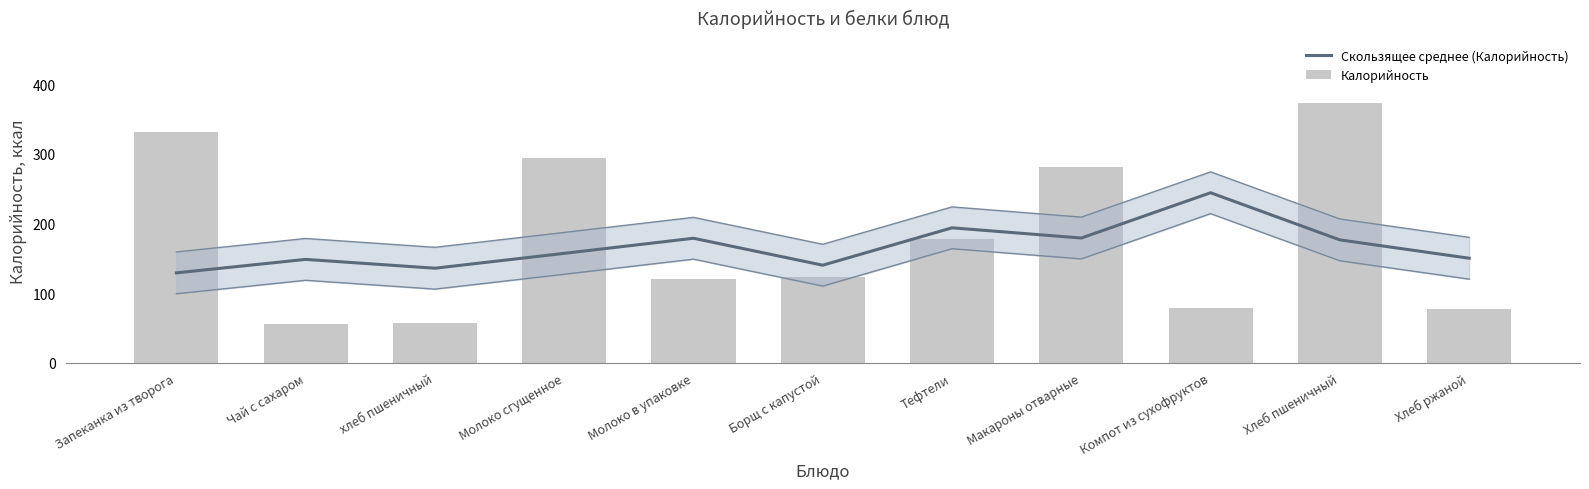

What is the difference between the highest and lowest values at Компот из сухофруктов?

165.3